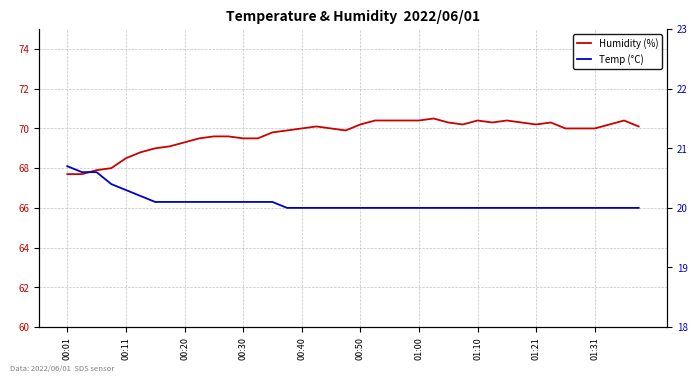

At which label does Humidity (%) reach its minimum?

00:01